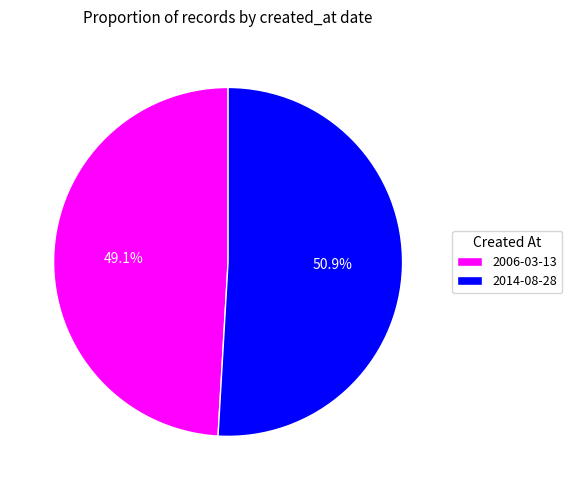

Between 2006-03-13 and 2014-08-28, which is larger?

2014-08-28